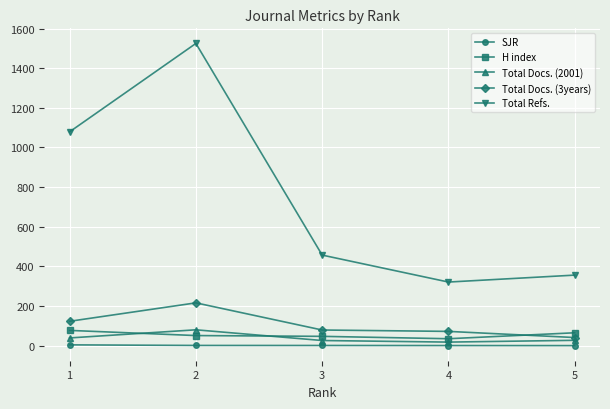

Which series has the largest total across all categories?

Total Refs.